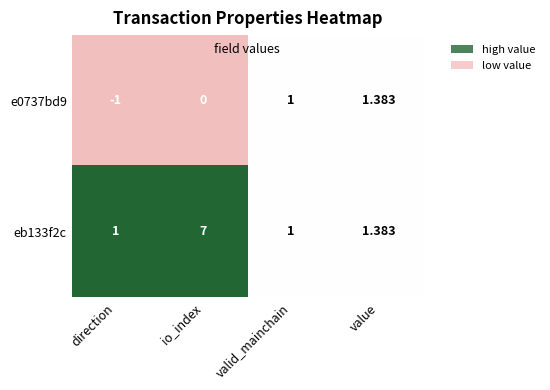

At which label is eb133f2c closest to 4?

value